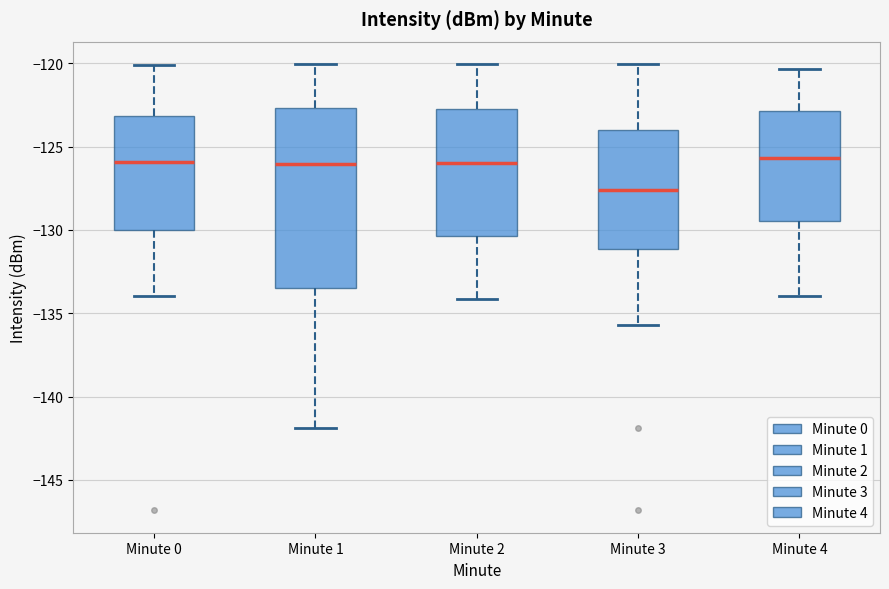

Reading left to right, read every box against the y-axis: the position of its median line, the range the box covers, and the ends of its whiskers. The values are not printed on the chart, so give them approximately, as read against the axis.

Minute 0: median -126.0, box -130.0 to -123.0, whiskers -134.0 to -120.0
Minute 1: median -126.0, box -133.5 to -122.5, whiskers -142.0 to -120.0
Minute 2: median -126.0, box -130.5 to -122.5, whiskers -134.0 to -120.0
Minute 3: median -127.5, box -131.0 to -124.0, whiskers -135.5 to -120.0
Minute 4: median -125.5, box -129.5 to -123.0, whiskers -134.0 to -120.5